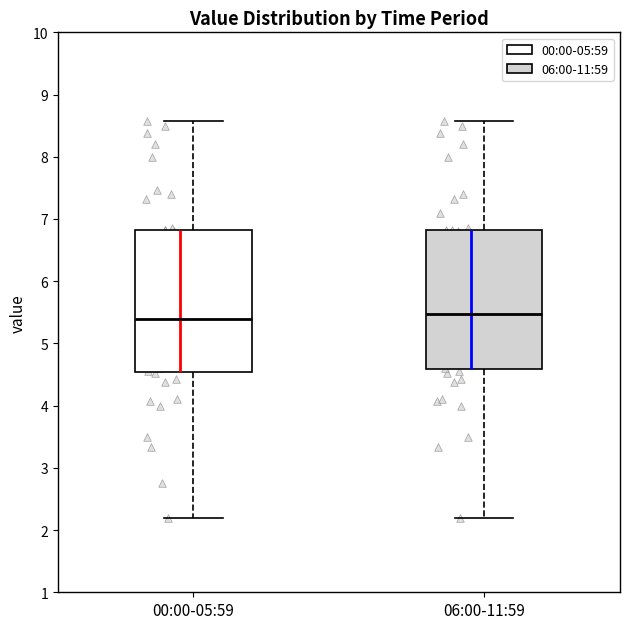

Reading left to right, read every box against the y-axis: the position of its median line, the range the box covers, and the ends of its whiskers. The values are not printed on the chart, so give them approximately, as read against the axis.

00:00-05:59: median 5.4, box 4.5 to 6.8, whiskers 2.2 to 8.6
06:00-11:59: median 5.5, box 4.6 to 6.8, whiskers 2.2 to 8.6